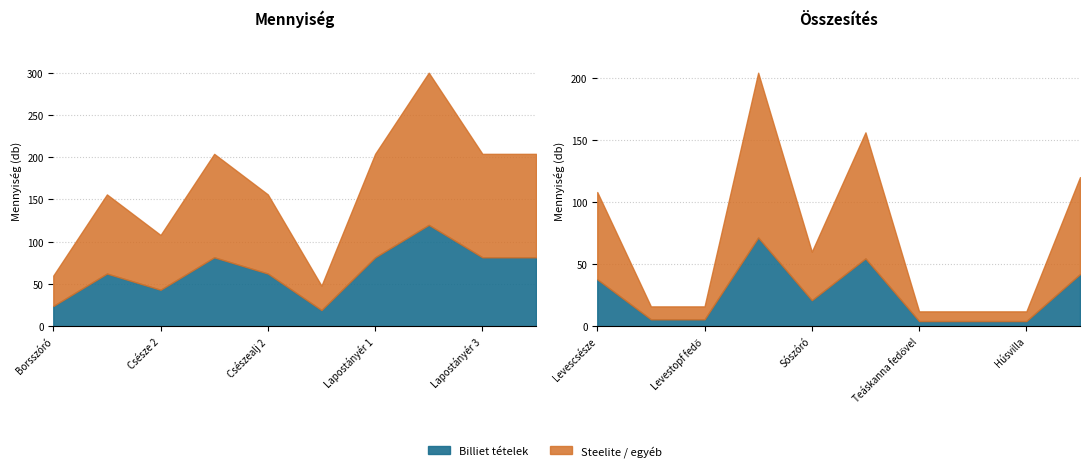

At how many categories does at least one series exceed 0?

20